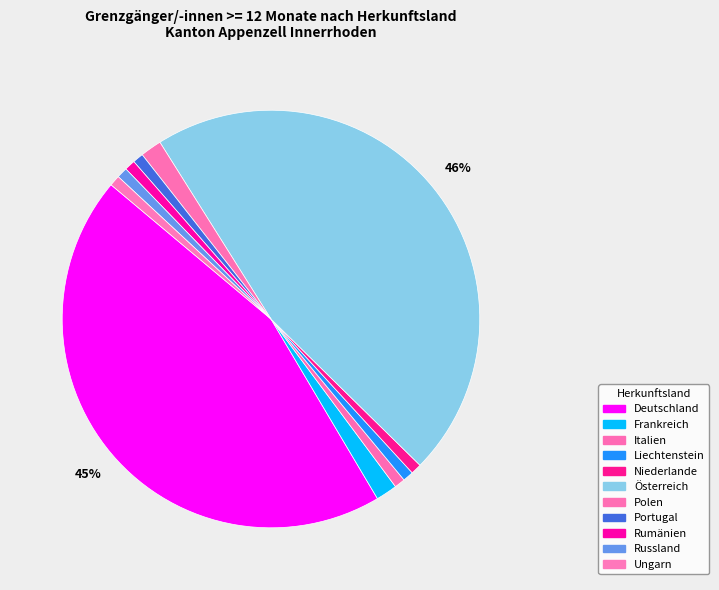

To the nearest percent, what percentage of the pie is Österreich?

46%